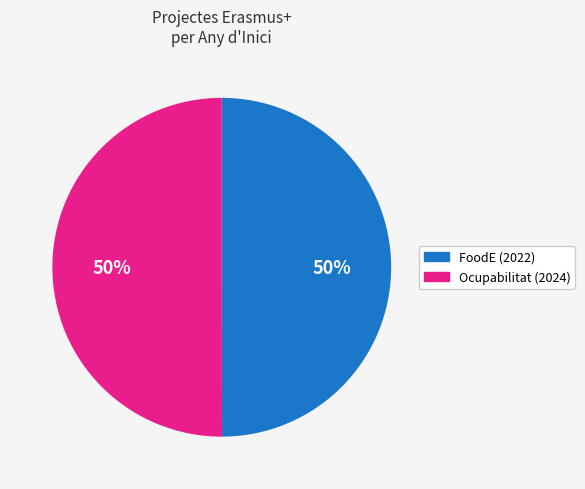

Combined, do Ocupabilitat (2024) and FoodE (2022) account for over 50%?

Yes